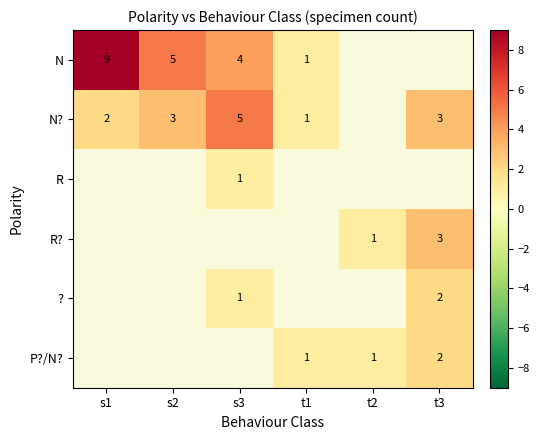

The N series shows 4 at s3. True or false?

True